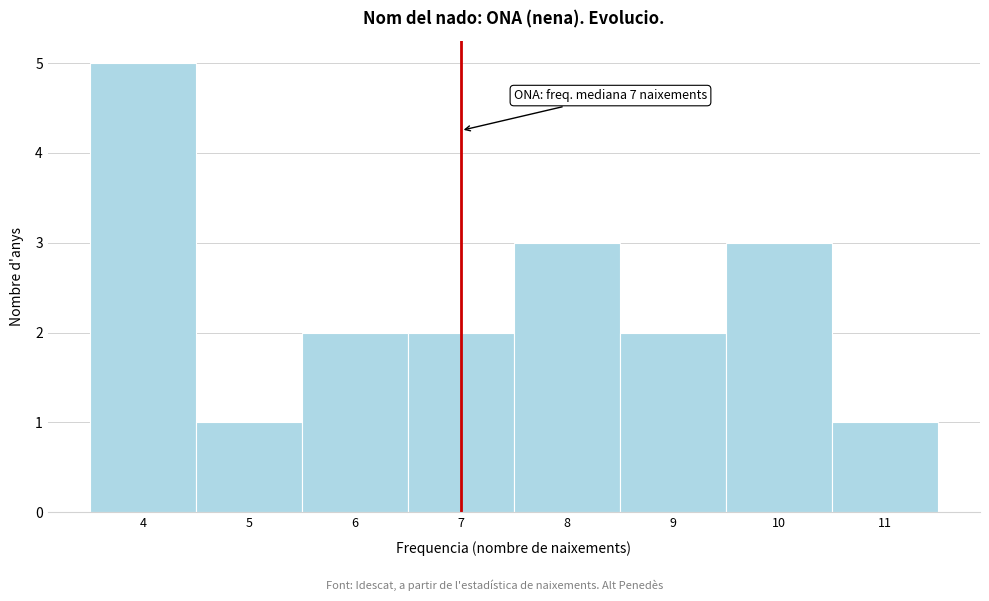

Which range on the x-axis has the tallest bar?

3.5 to 4.5